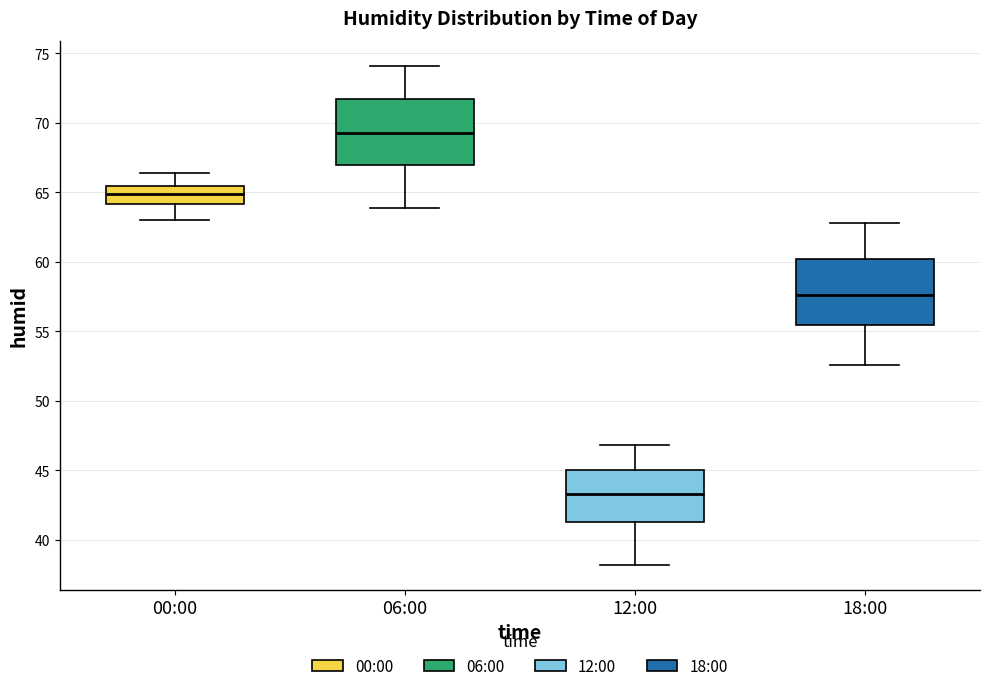

Reading left to right, read every box against the y-axis: the position of its median line, the range the box covers, and the ends of its whiskers. The values are not printed on the chart, so give them approximately, as read against the axis.

00:00: median 65.0, box 64.0 to 65.5, whiskers 63.0 to 66.5
06:00: median 69.5, box 67.0 to 71.5, whiskers 64.0 to 74.0
12:00: median 43.5, box 41.5 to 45.0, whiskers 38.0 to 47.0
18:00: median 57.5, box 55.5 to 60.0, whiskers 52.5 to 63.0